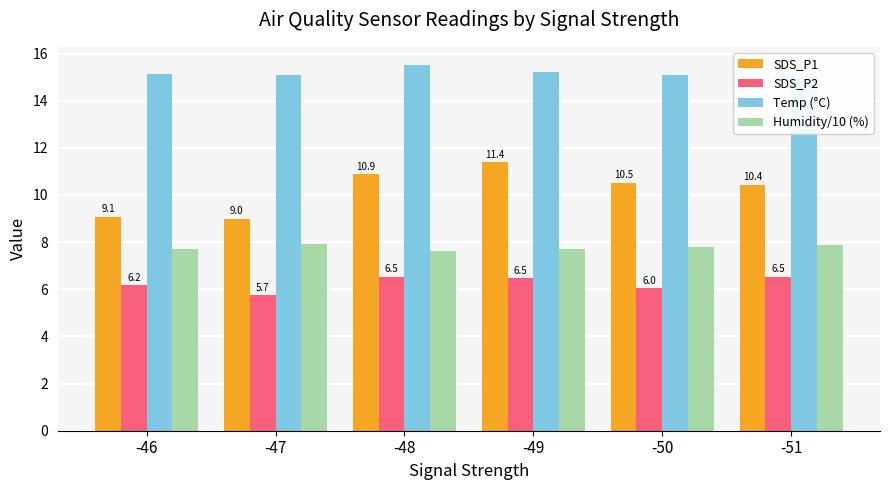

True or false: Humidity/10 (%) has a value of 13.9 at -50.

False